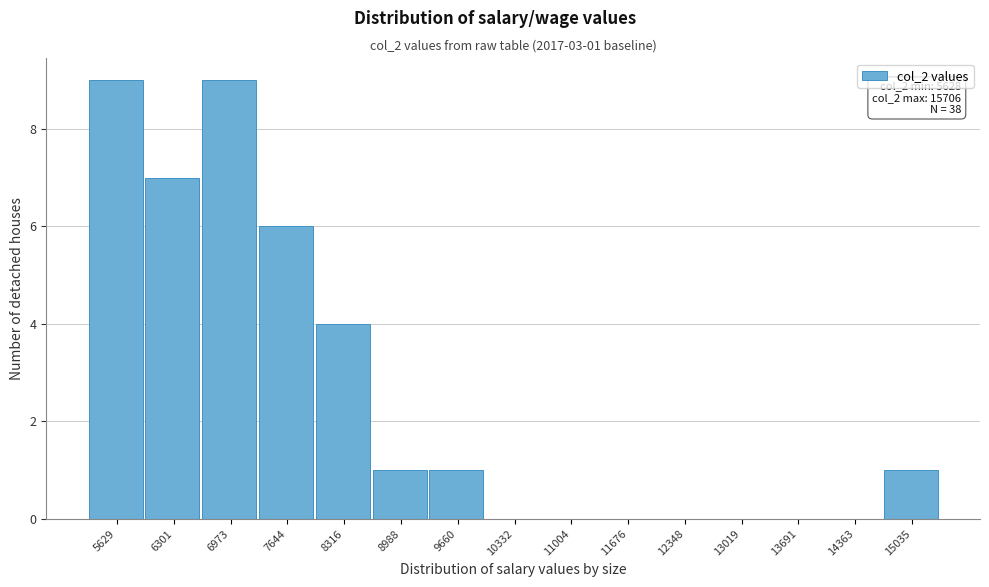

Reading left to right, what are all the values shown in this chart?

5629=9	6301=7	6973=9	7644=6	8316=4	8988=1	9660=1	10332=0	11004=0	11676=0	12348=0	13019=0	13691=0	14363=0	15035=1